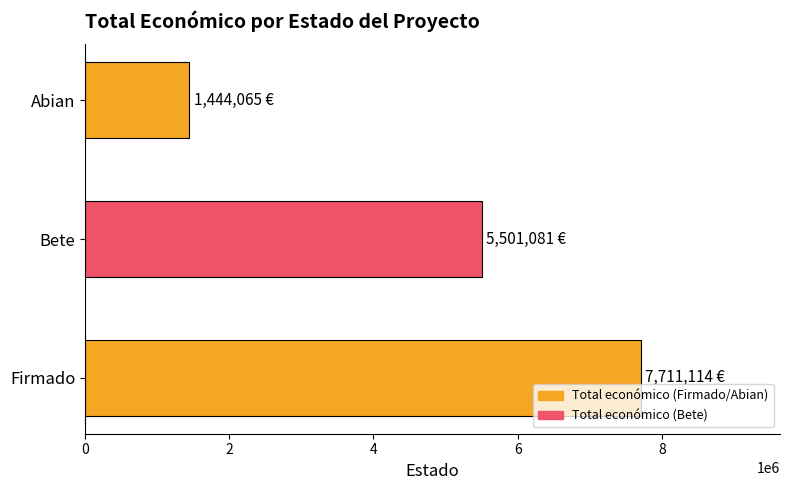

Are the bars grouped side by side (vs. stacked)?

No